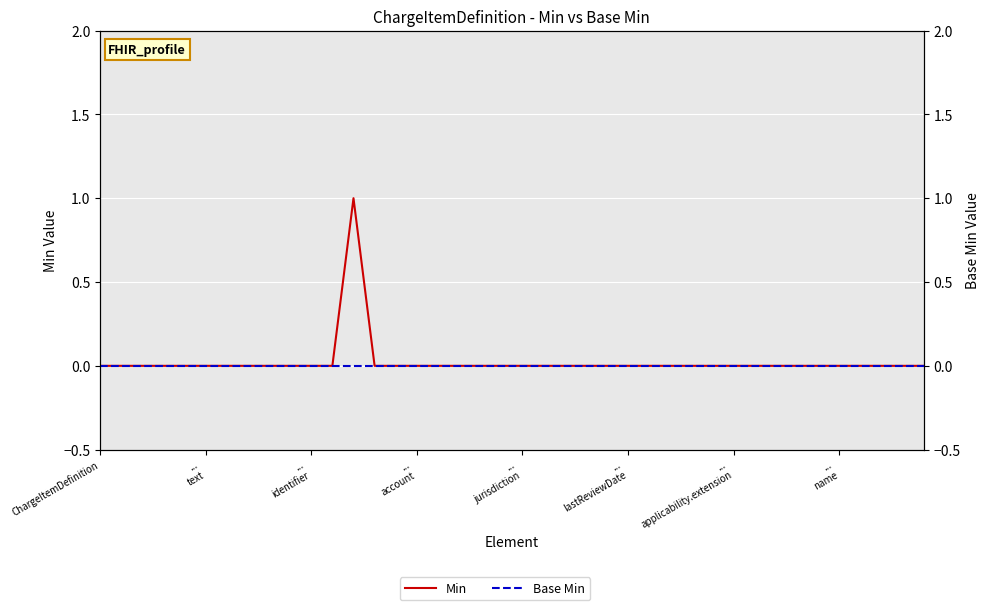

What is the label of the 39th point from the right?

...
text